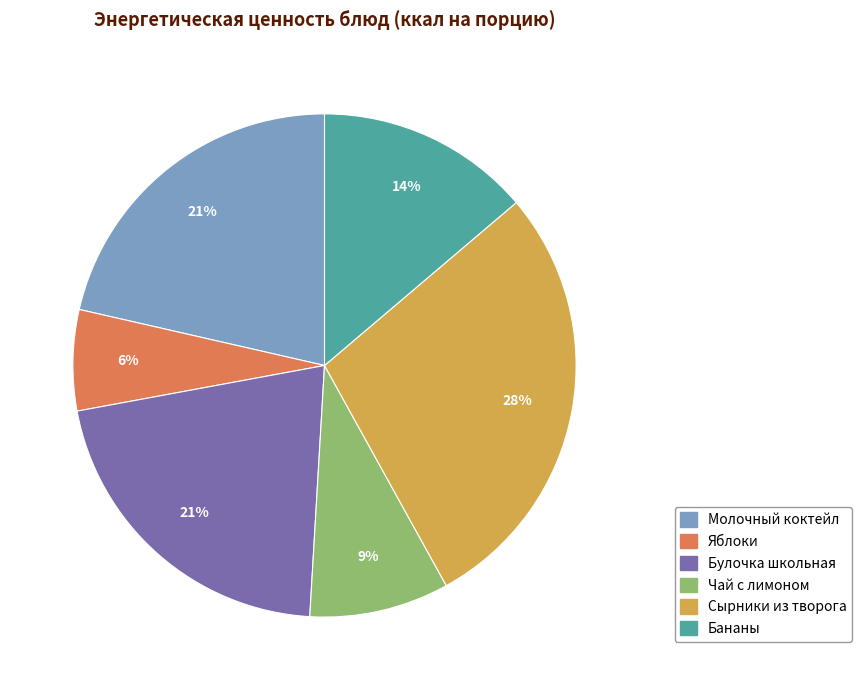

Which has a higher value, Чай с лимоном or Яблоки?

Чай с лимоном